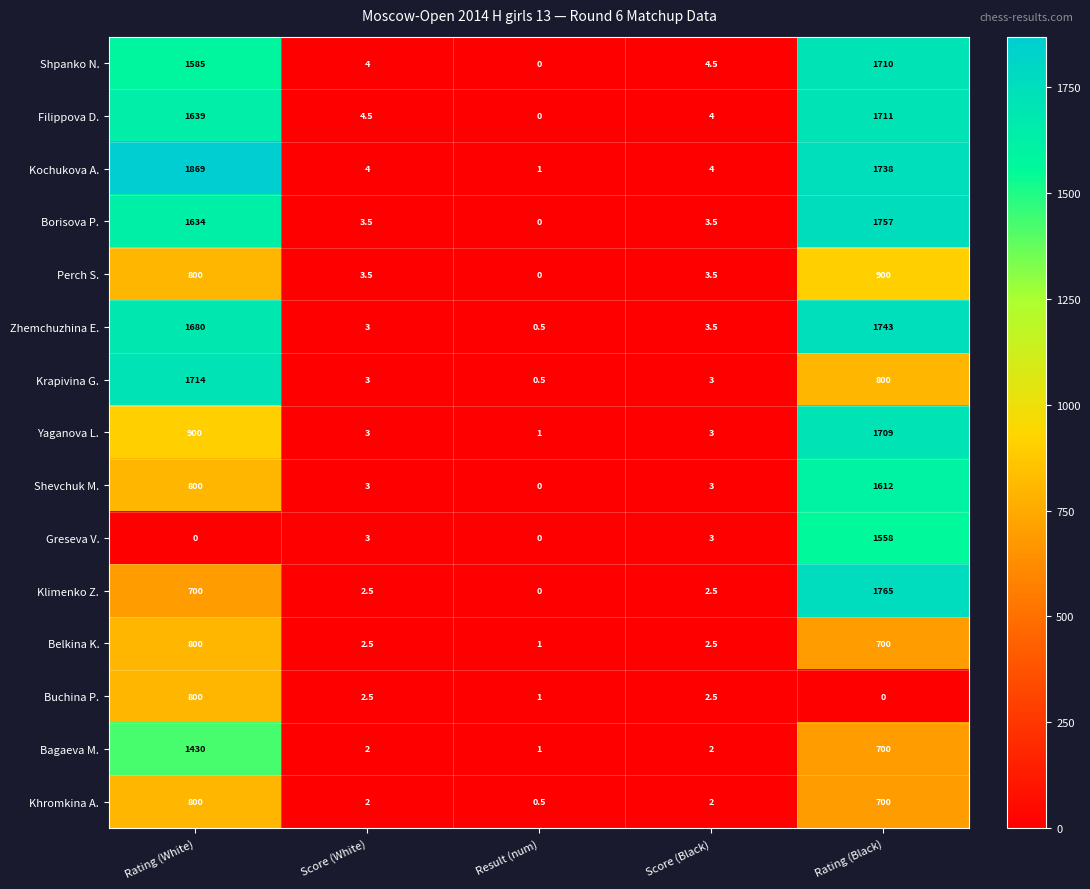

What is the difference between the maximum and second lowest values in the Borisova P. series?

1753.5